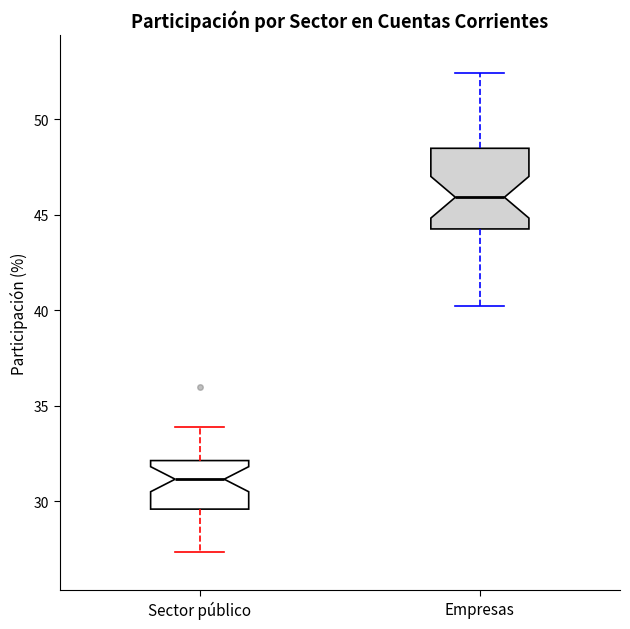

Which box's median line is the lowest?

Sector público